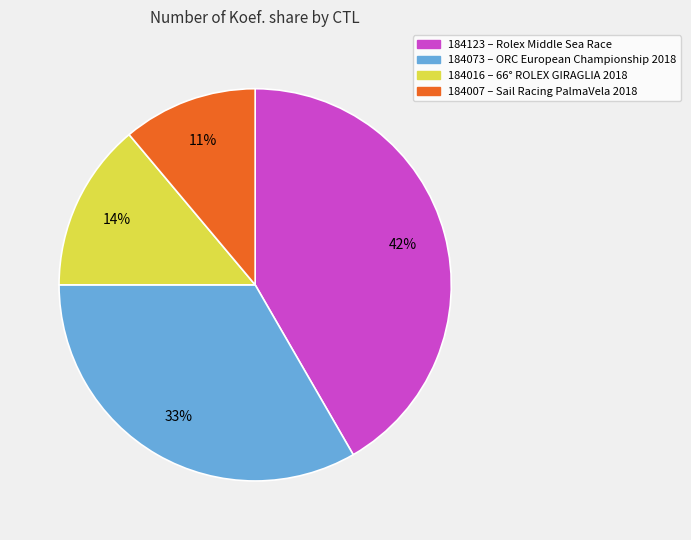

True or false: 184007 accounts for 18% of the total.

False